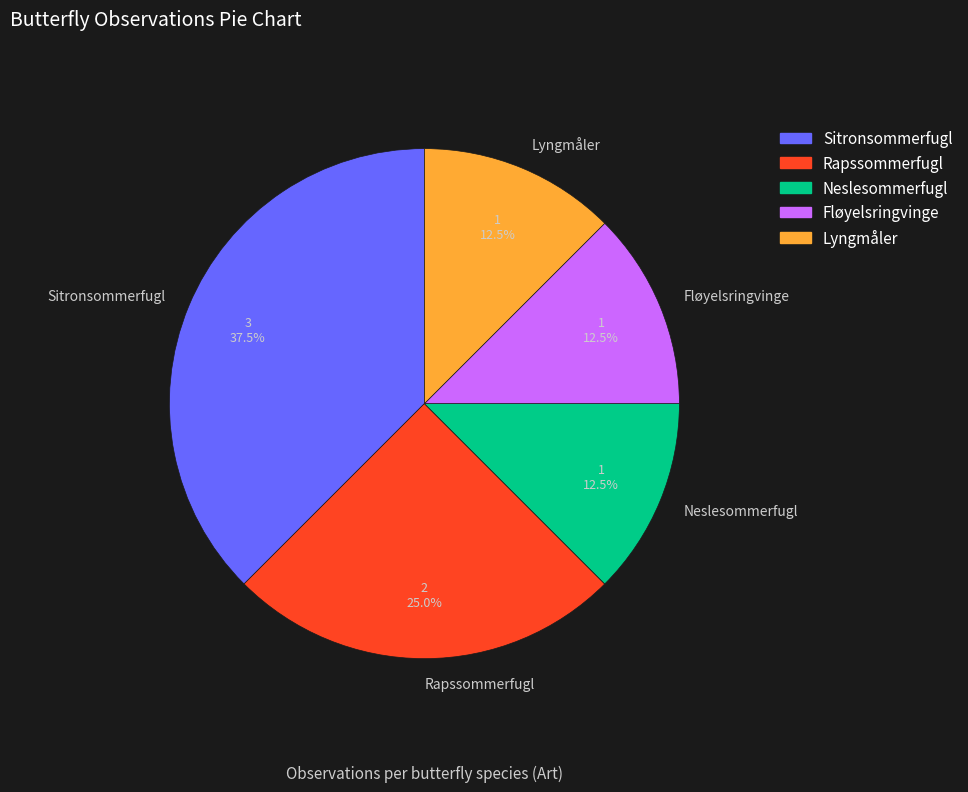

Does Fløyelsringvinge represent more than half of the total?

No